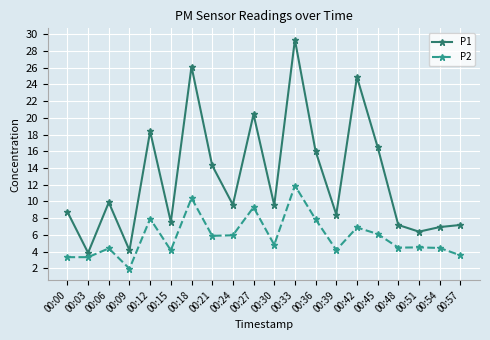

What is the value of the P2 point at the 16th from the left?

6.1